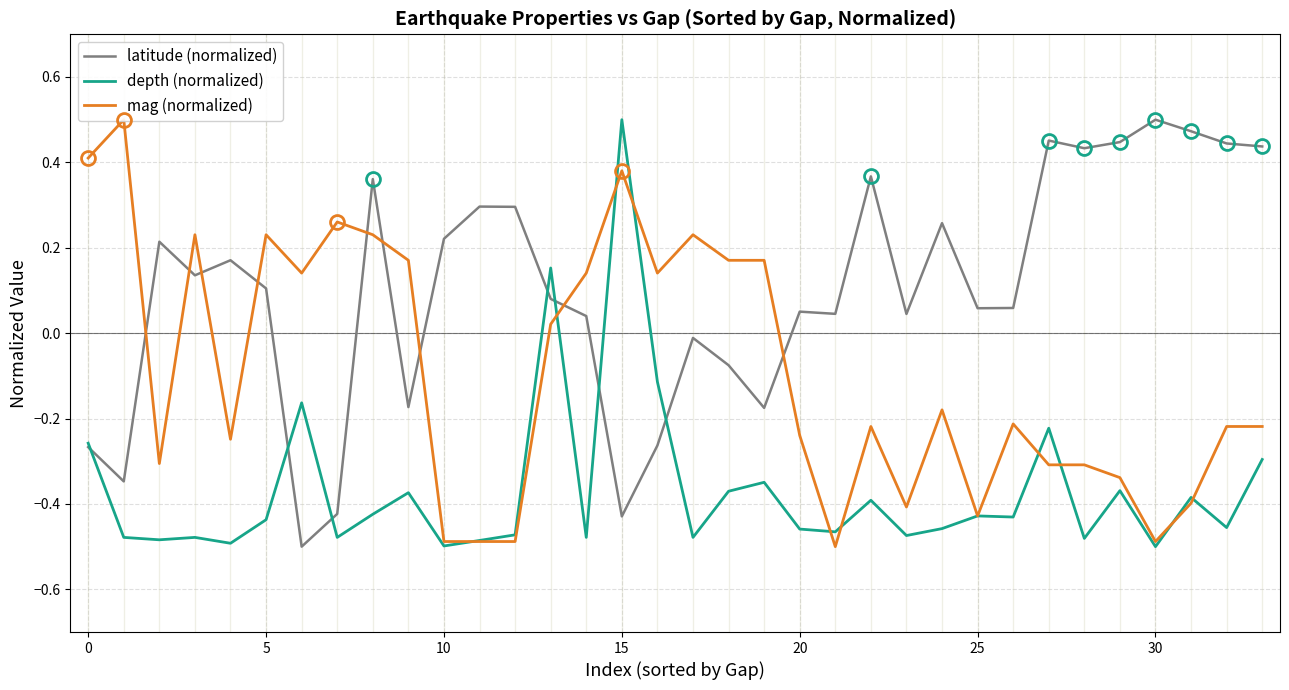

How many values in the depth (normalized) series exceed 0?

2